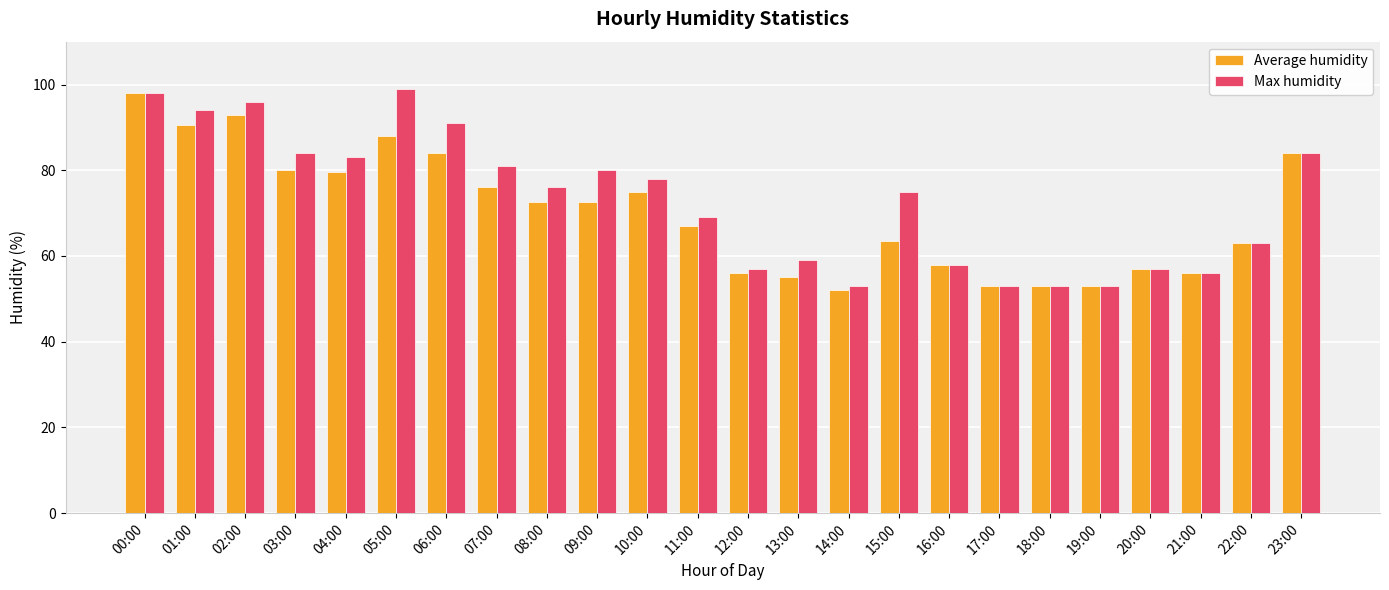

Which series has the largest total across all categories?

Max humidity